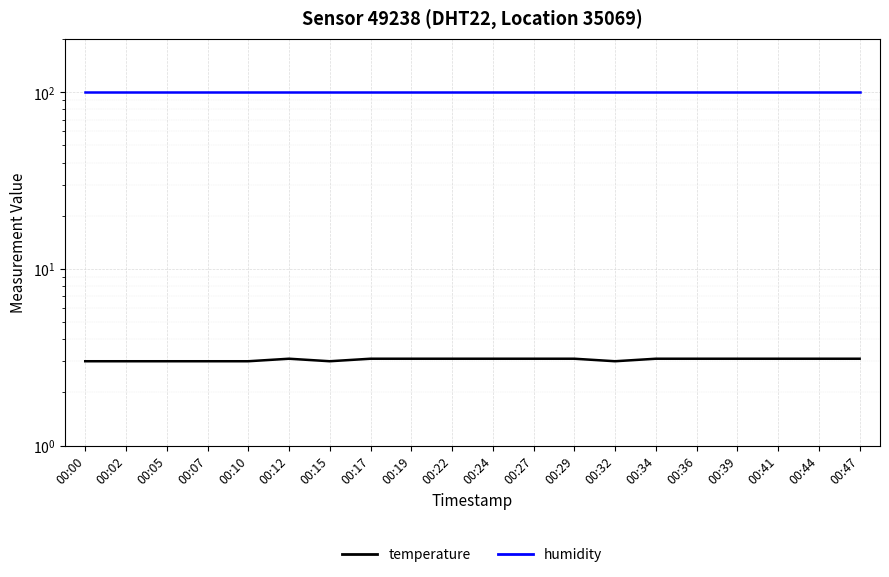

True or false: humidity and temperature cross at least once.

False